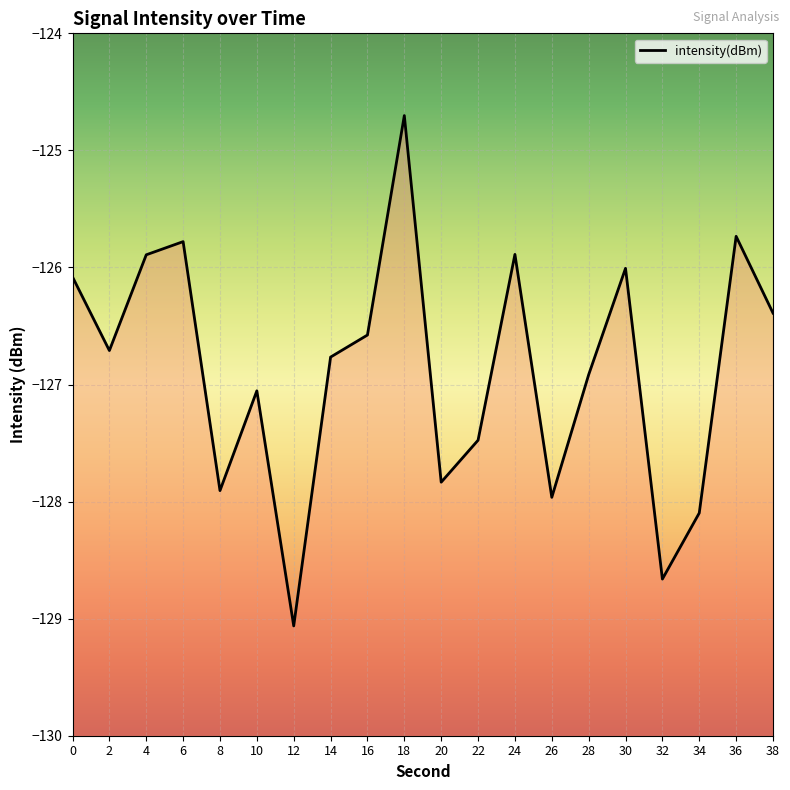

Reading left to right, list all the values displayed in this chart.

-126.1	-126.7	-125.9	-125.8	-127.9	-127.1	-129.1	-126.8	-126.6	-124.7	-127.8	-127.5	-125.9	-128.0	-126.9	-126.0	-128.7	-128.1	-125.7	-126.4